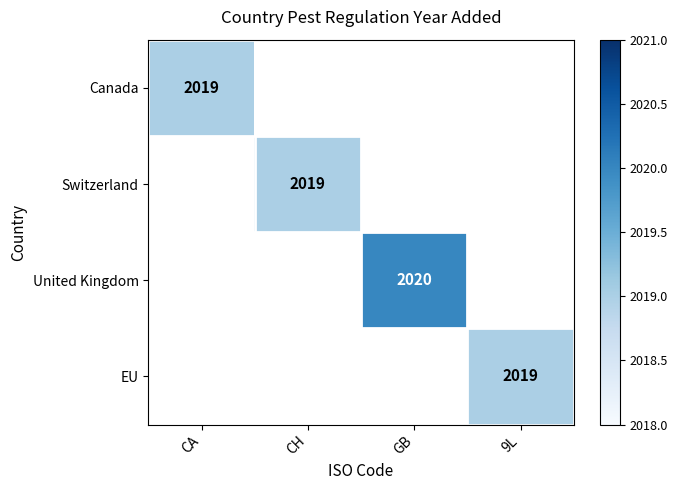

Is it true that Switzerland equals 3191 at CH?

False